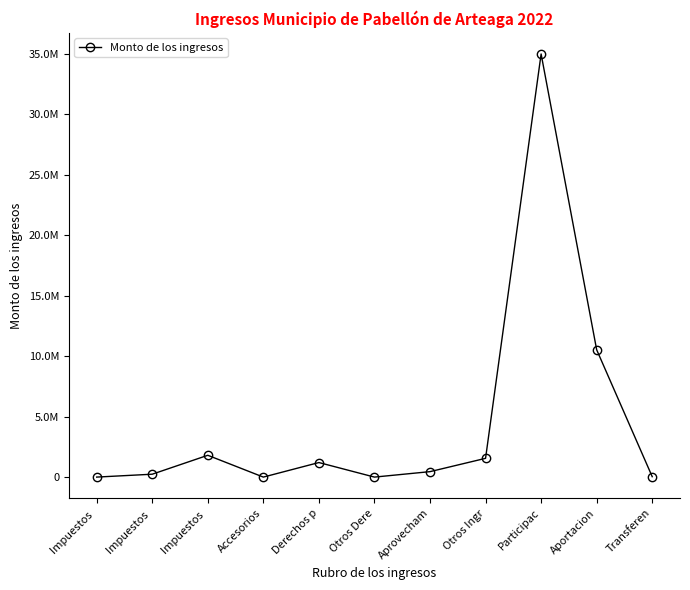

Reading right to left, transcribe all the data shown in this chart.

34693.2	10523178.5	34972688.0	1550668.8	450502.5	0.0	1202378.9	0.0	1802618.8	238518.6	0.0